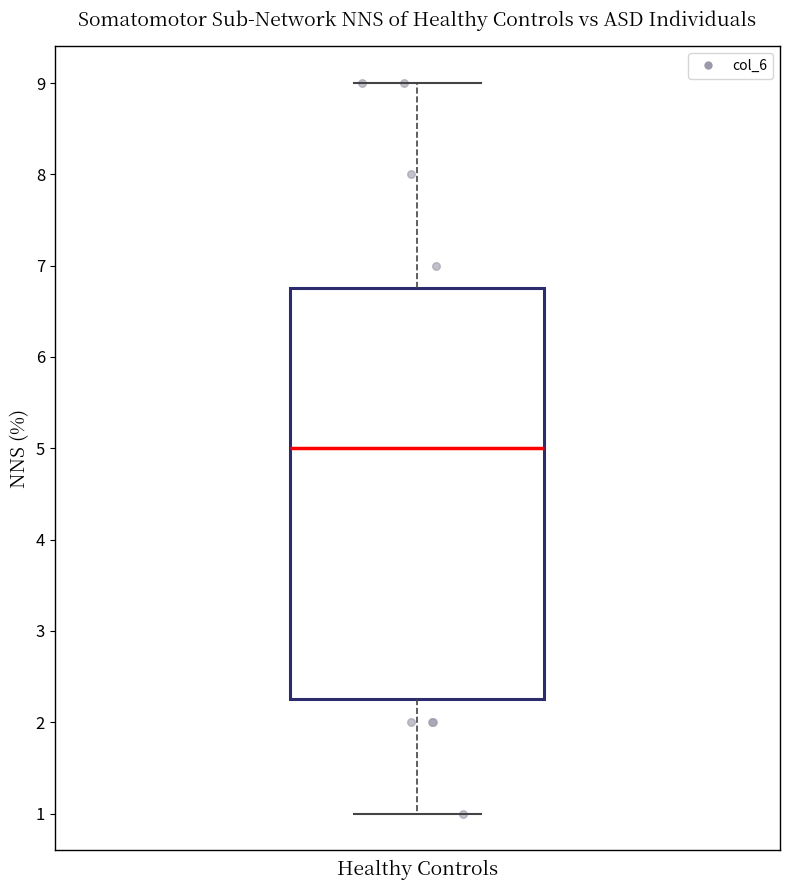

Read this box plot against the y-axis: the position of the median line, the range covered by the box, and the ends of both whiskers. The values are not printed on the chart, so give them approximately, as read against the axis.

median 5.0, box 2.3 to 6.8, whiskers 1.0 to 9.0